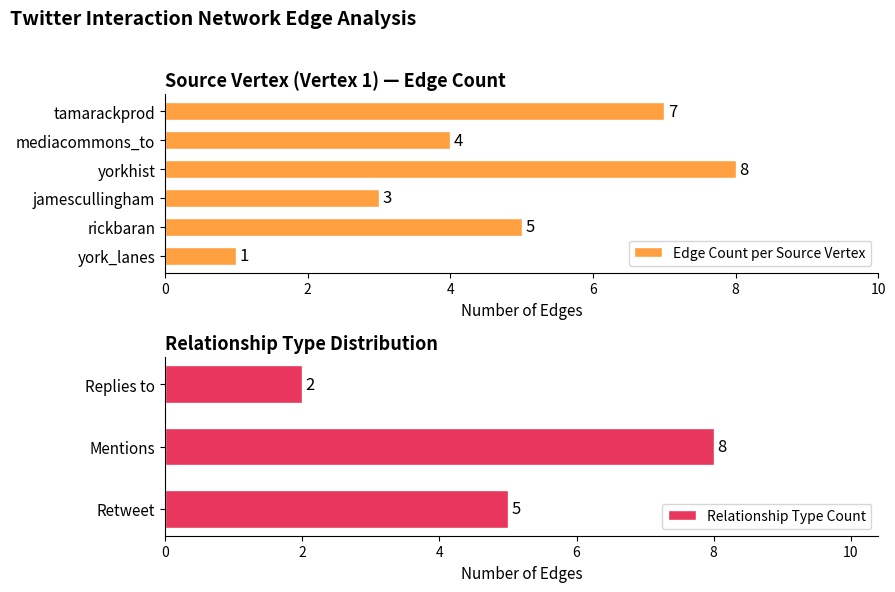

Where is Edge Count per Source Vertex nearest to the value 4?

mediacommons_to